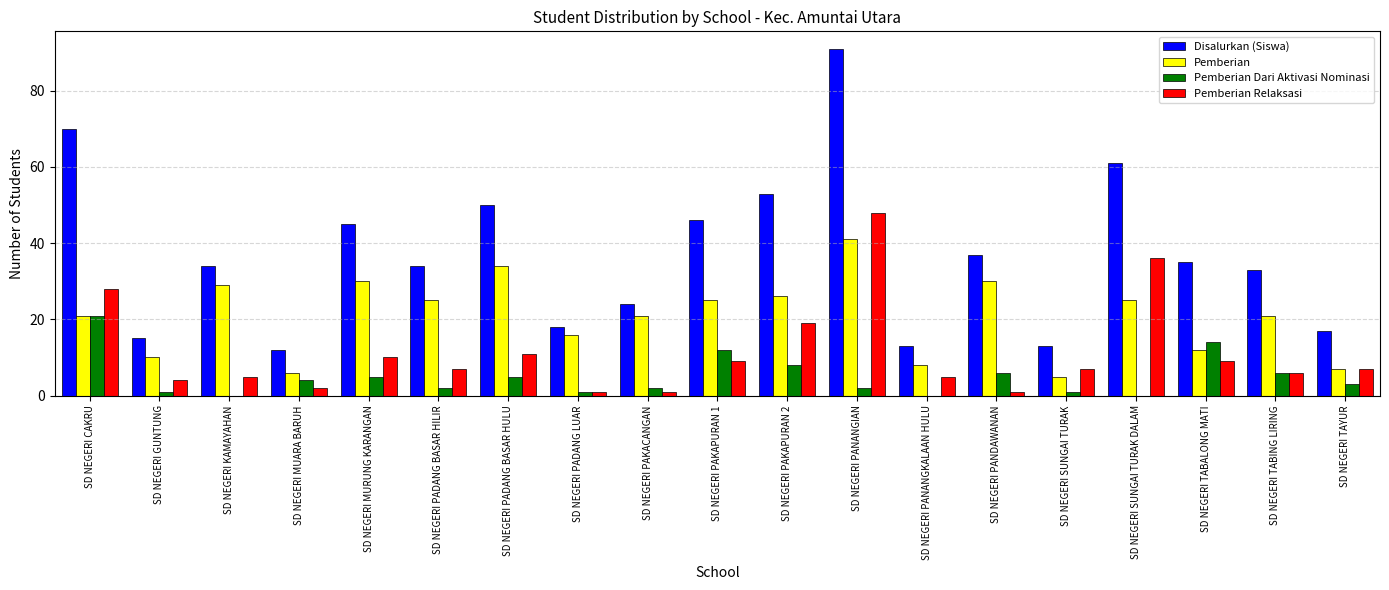

How many series are shown in this chart?

4